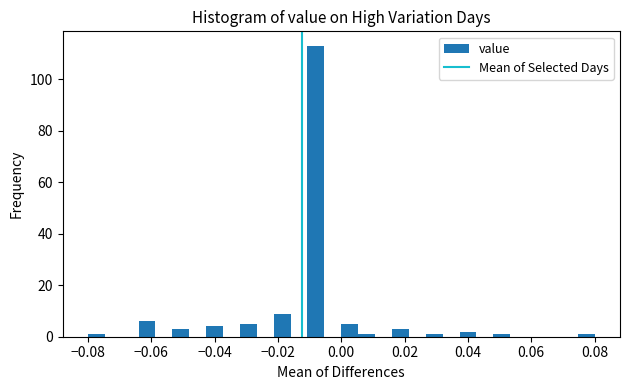

Read against the x-axis, roughly where is the centre of the tallest bar?

-0.008